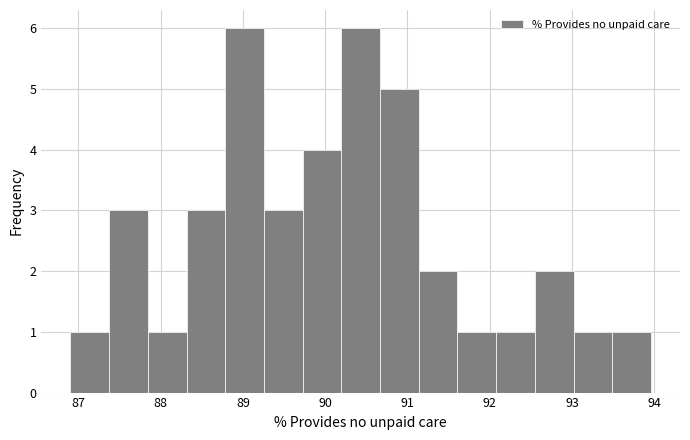

What is the height of the bar covering 86.9 to 87.4 on the x-axis? Neither the bar edges nor the heights are printed on the chart, so give them approximately, as read against the axes.

1